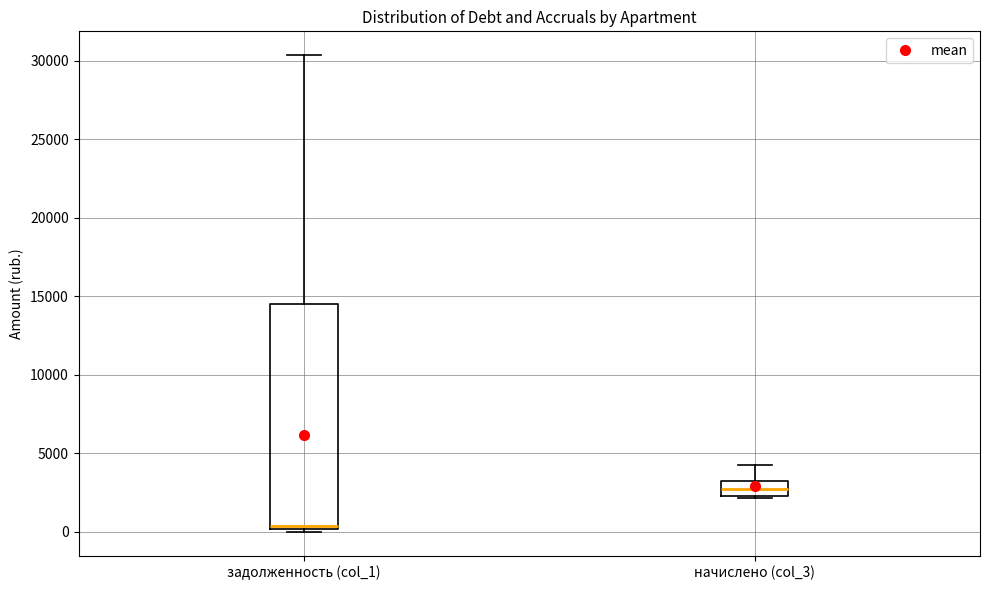

Where is the lower edge of the box for задолженность (col_1) on the y-axis? The values are not printed on the chart, so give them approximately, as read against the axis.

0